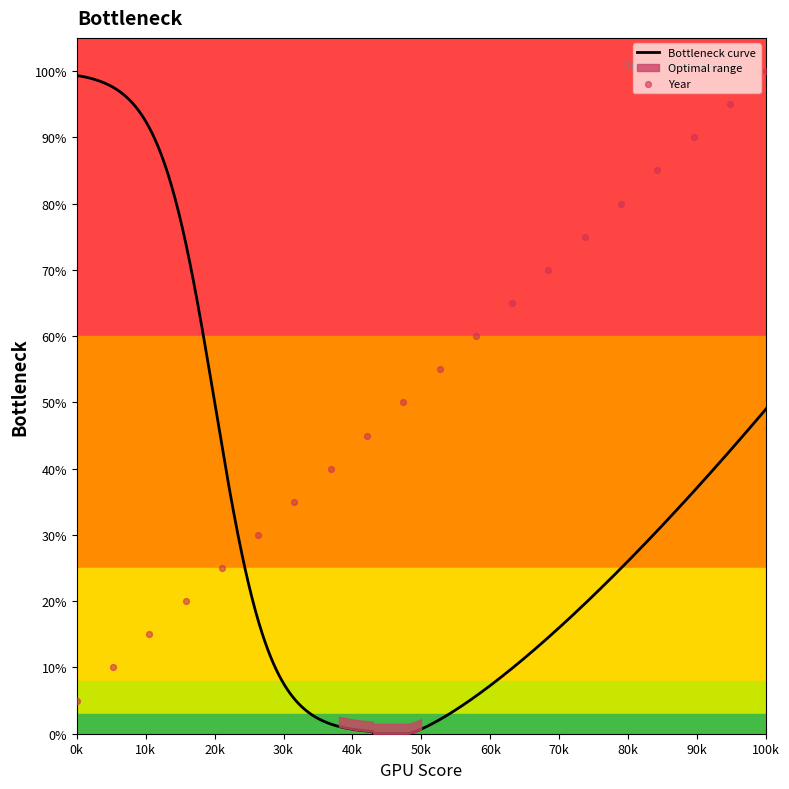

Between 17 and 9, which is larger?

17